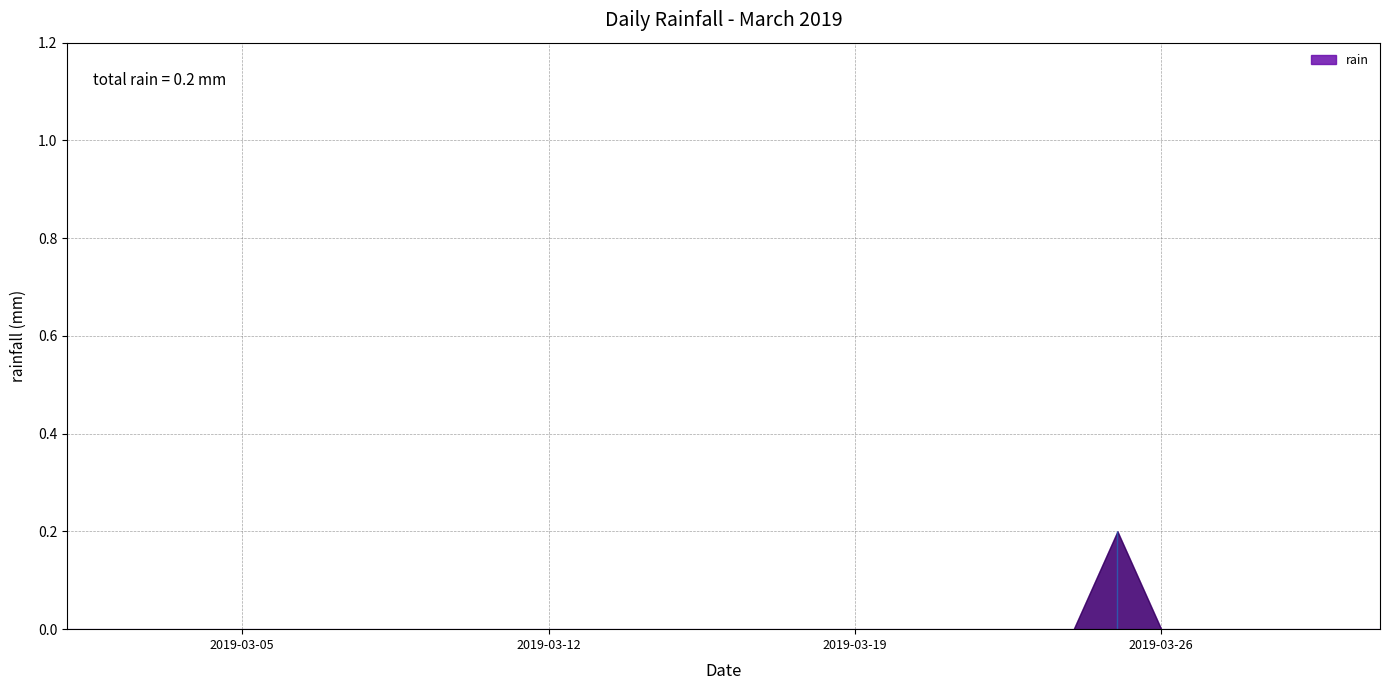

List the labels in order of value, smallest first.

2019-03-01, 2019-03-02, 2019-03-03, 2019-03-04, 2019-03-05, 2019-03-06, 2019-03-07, 2019-03-08, 2019-03-09, 2019-03-10, 2019-03-11, 2019-03-12, 2019-03-13, 2019-03-14, 2019-03-15, 2019-03-16, 2019-03-17, 2019-03-18, 2019-03-19, 2019-03-20, 2019-03-21, 2019-03-22, 2019-03-23, 2019-03-24, 2019-03-26, 2019-03-27, 2019-03-28, 2019-03-29, 2019-03-30, 2019-03-31, 2019-03-25